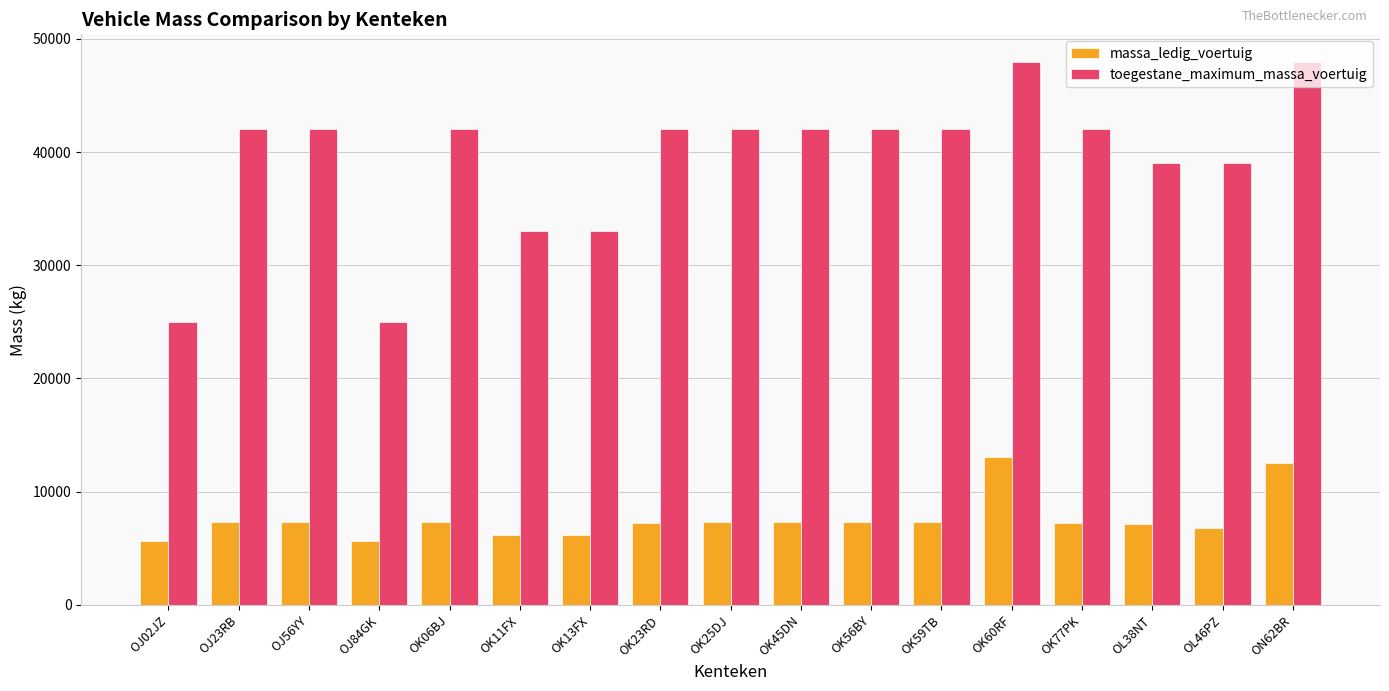

The massa_ledig_voertuig series shows 5680 at OJ84GK. True or false?

True